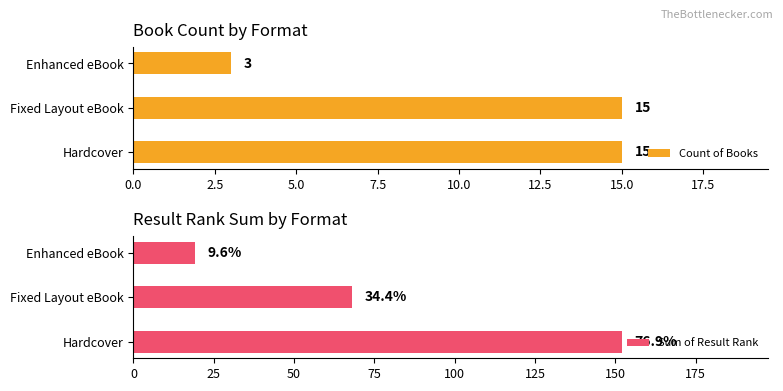

How many values in the Sum of Result Rank series are below 68?

1